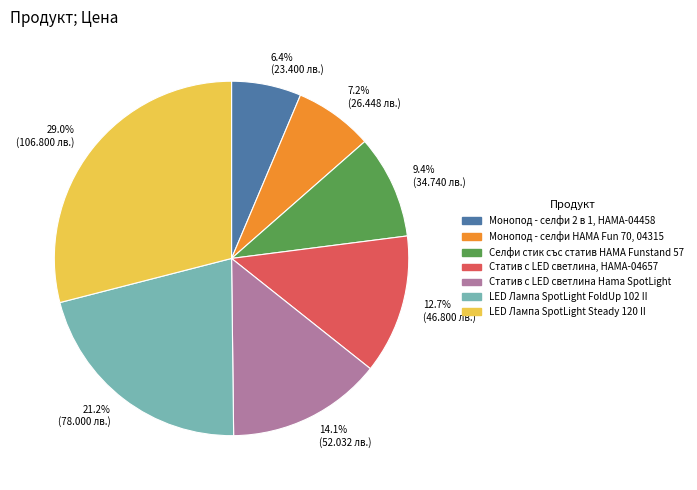

What is the ratio of the value at 9.4% (34.740 лв.) to the value at 14.1% (52.032 лв.)?

0.7